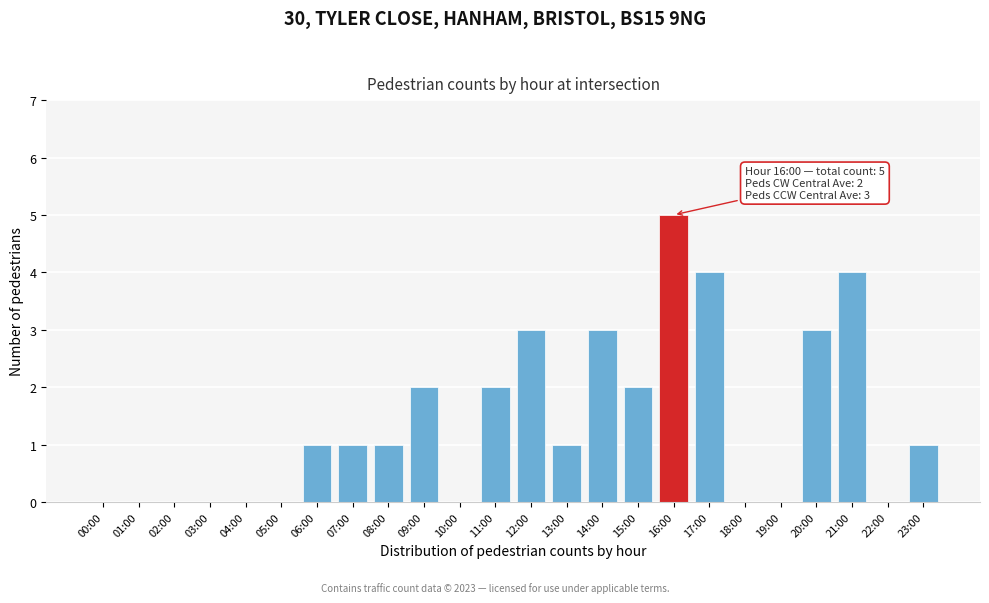

Reading right to left, what are all the values shown in this chart?

23:00=1	22:00=0	21:00=4	20:00=3	19:00=0	18:00=0	17:00=4	16:00=5	15:00=2	14:00=3	13:00=1	12:00=3	11:00=2	10:00=0	09:00=2	08:00=1	07:00=1	06:00=1	05:00=0	04:00=0	03:00=0	02:00=0	01:00=0	00:00=0